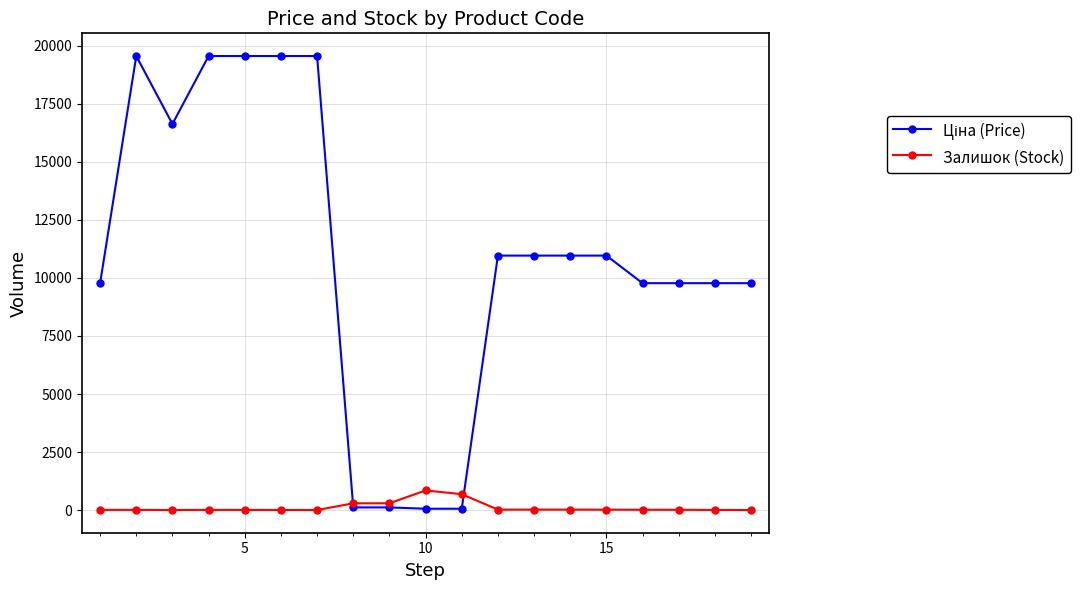

How many distinct data groups are displayed?

2